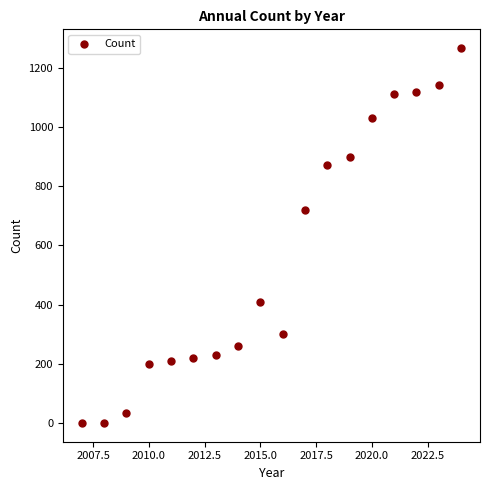

What Y value in the scatter plot is closest to 633?

720